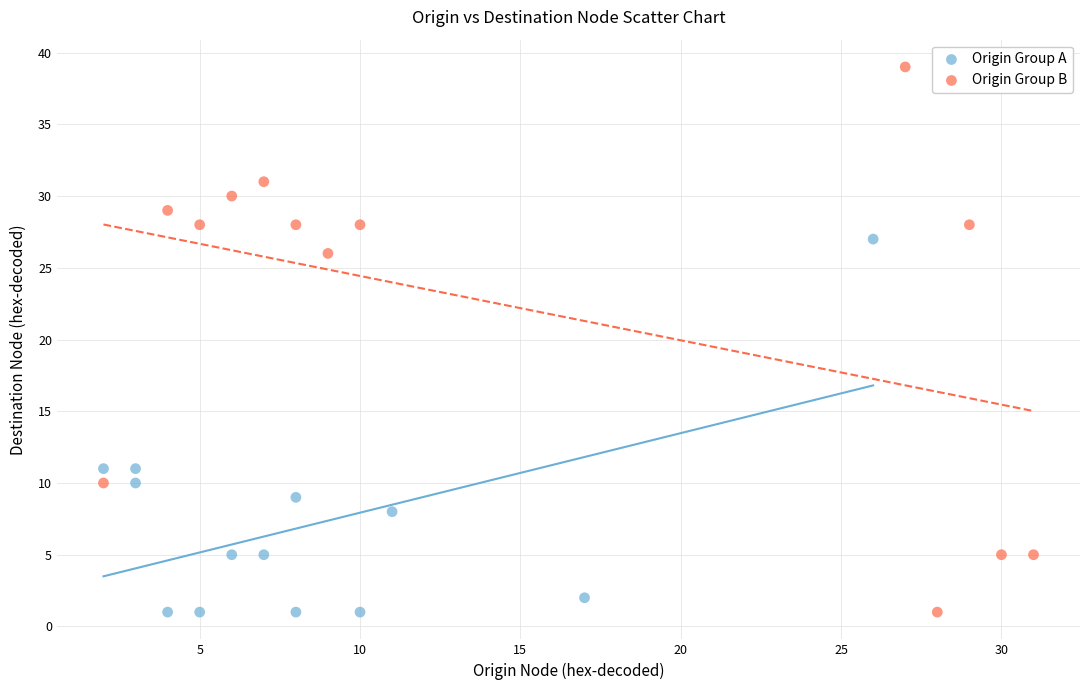

Which series contains the highest Y value?

Origin Group B